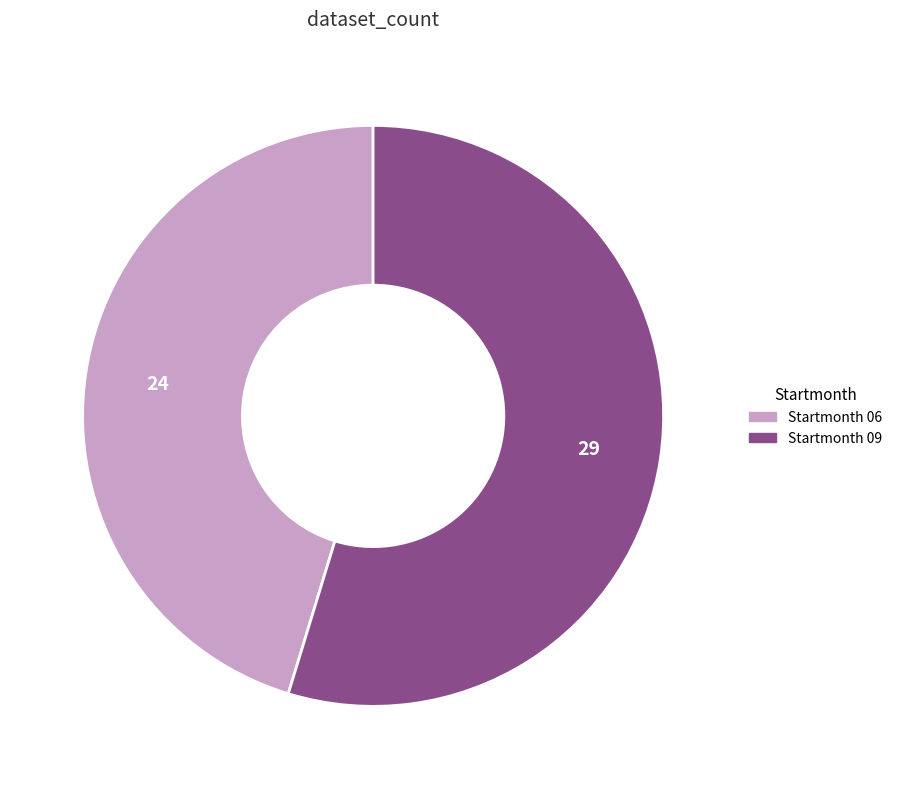

Is there any slice that represents more than half of the pie?

Yes